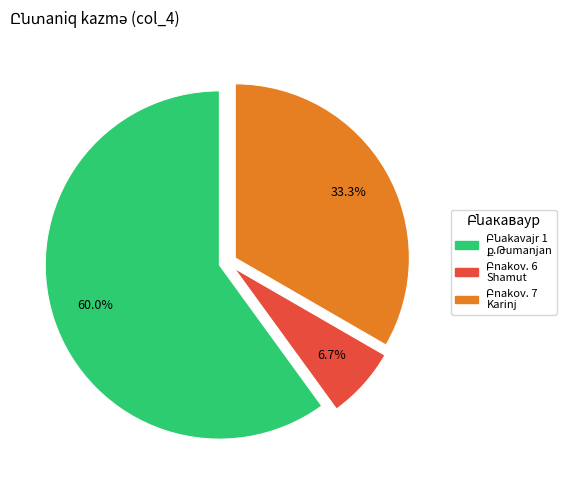

Is there any slice that represents more than half of the pie?

Yes